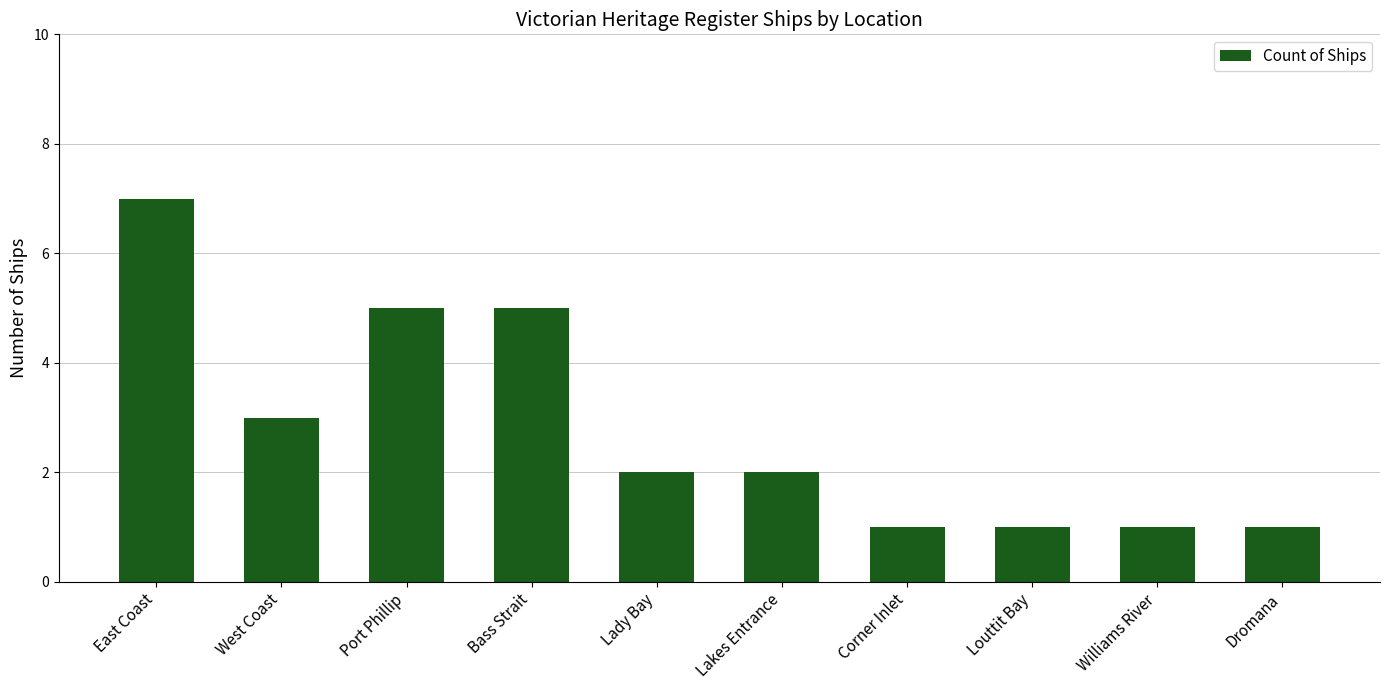

Where does the data first go above 2?

East Coast